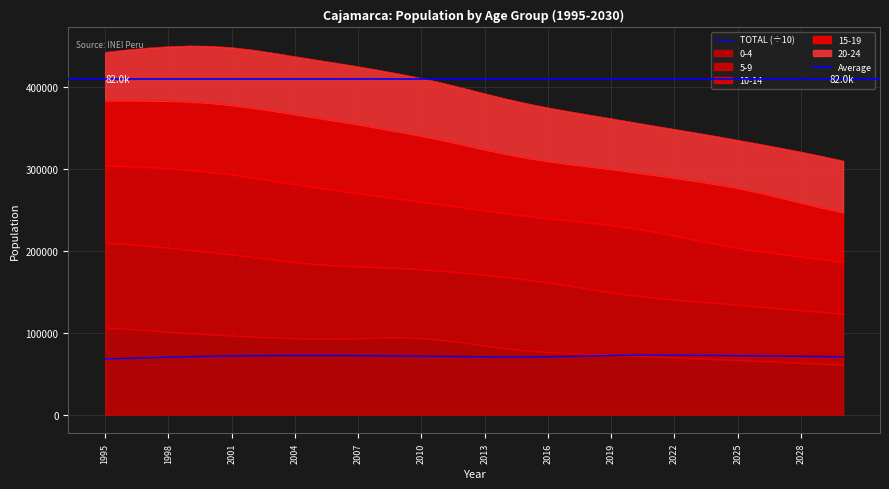

In TOTAL, how many points are higher than both neighbors (excluding endpoints)?

2